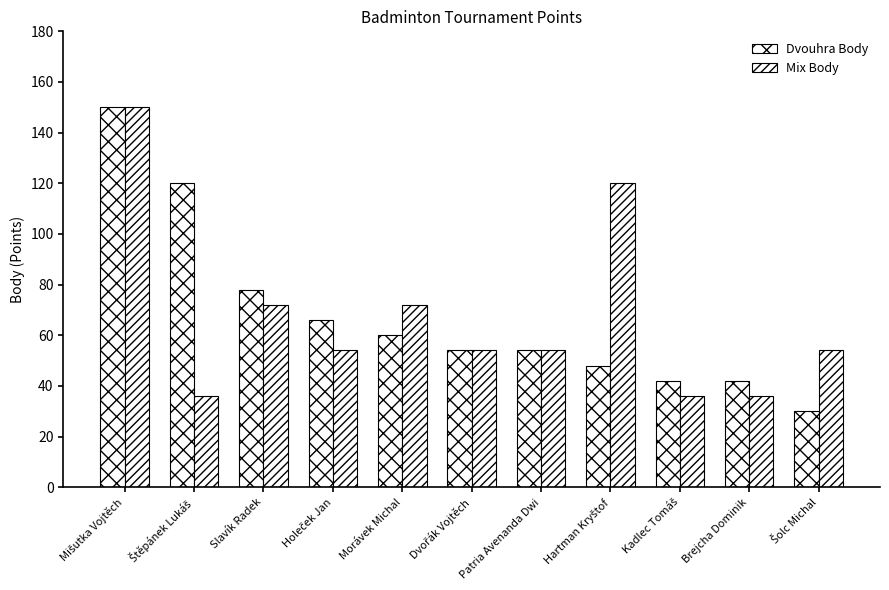

What is the average value of the Mix Body series?

67